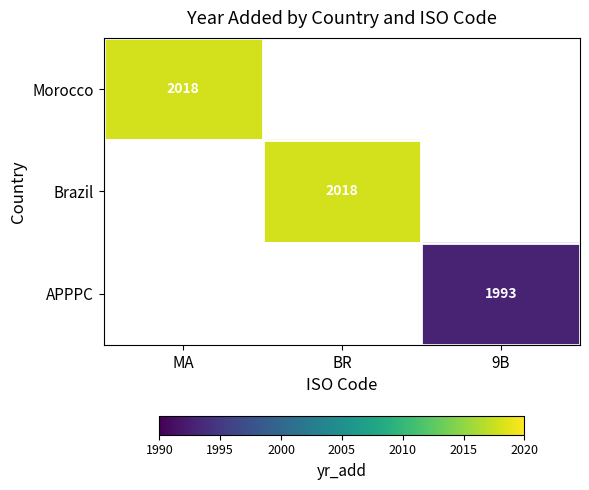

What is the smallest value displayed?

1993.0